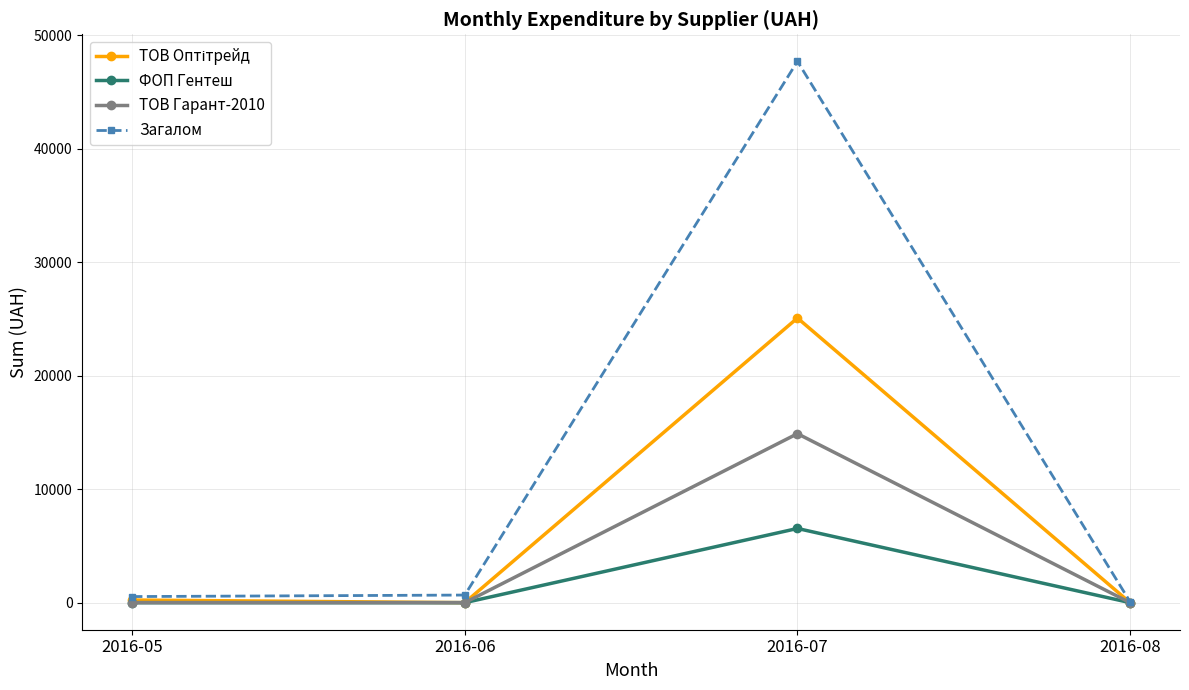

What is the total value across all series at 2016-07?

94220.6